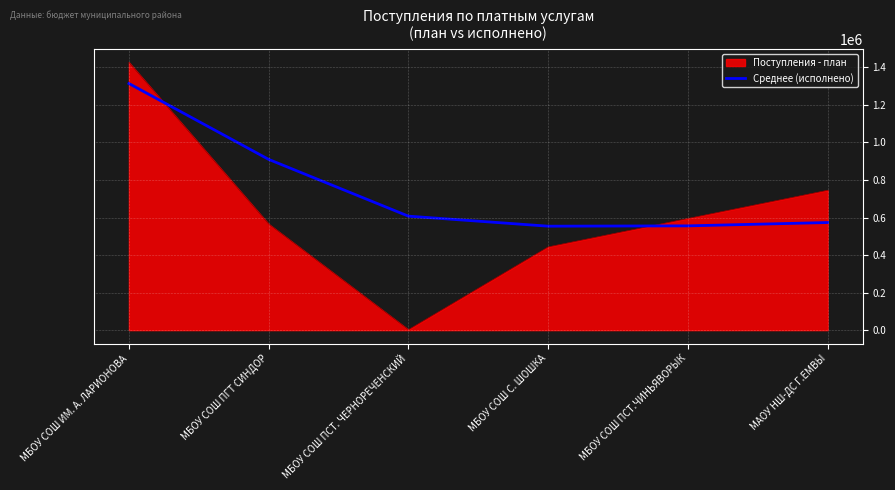

The value of Среднее (исполнено) at МБОУ СОШ С. ШОШКА is 302565.7. True or false?

False